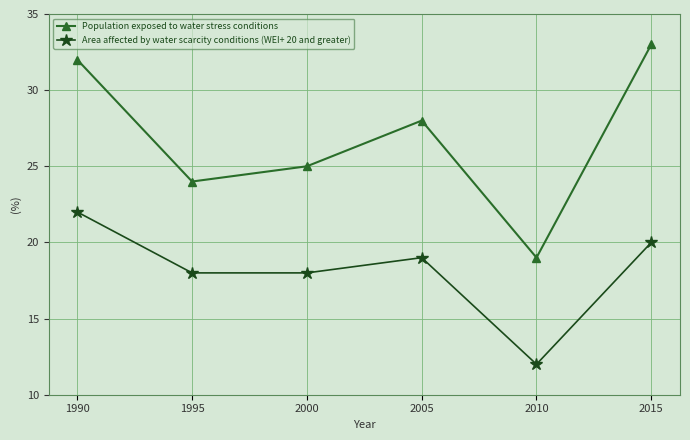

Reading left to right, extract all data points from this chart.

Population exposed to water stress conditions: 1990=32	1995=24	2000=25	2005=28	2010=19	2015=33
Area affected by water scarcity conditions (WEI+ 20 and greater): 1990=22	1995=18	2000=18	2005=19	2010=12	2015=20